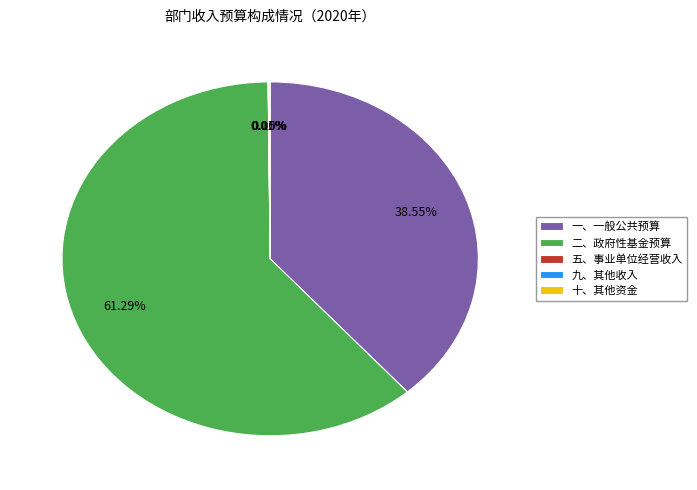

Between 二、政府性基金预算 and 一、一般公共预算, which is larger?

二、政府性基金预算